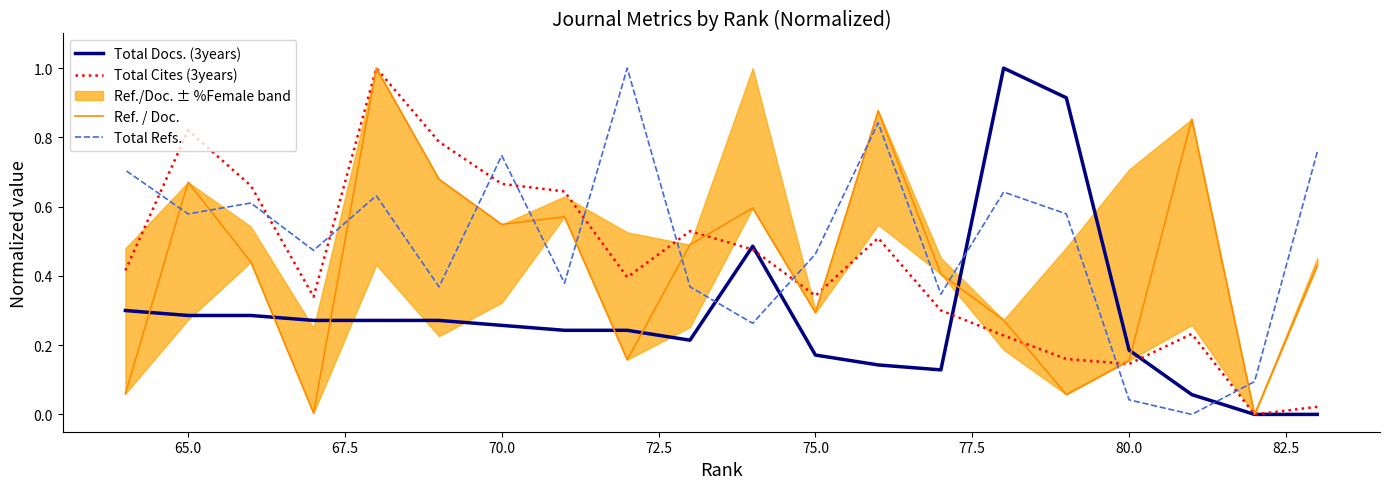

Is it true that Total Refs. equals 1.0 at 75.0?

False